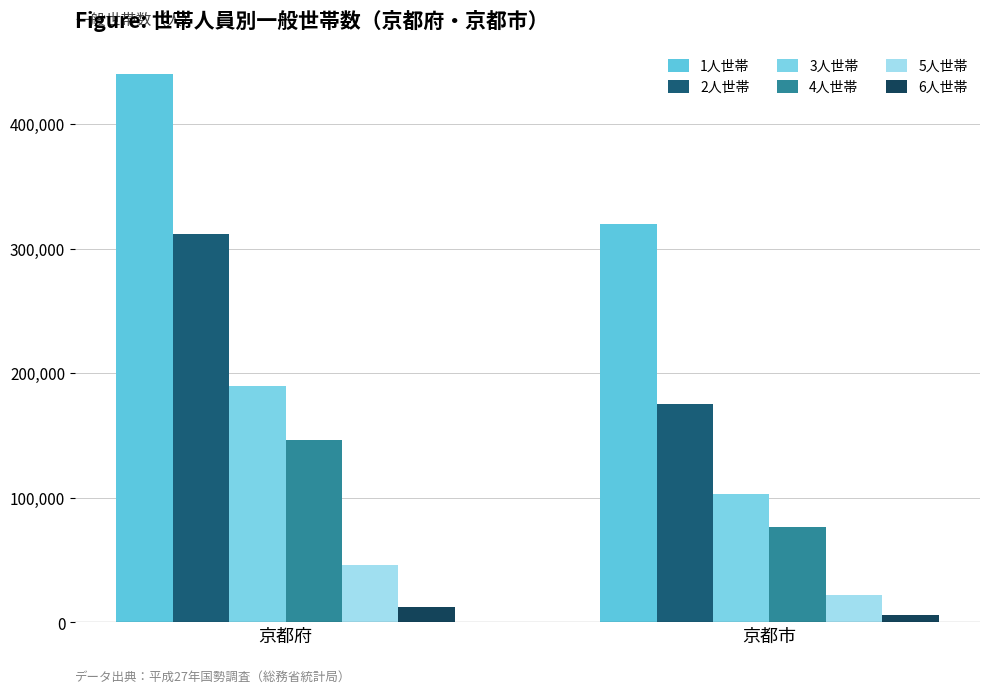

True or false: 5人世帯 has a value of 22327 at 京都市.

True